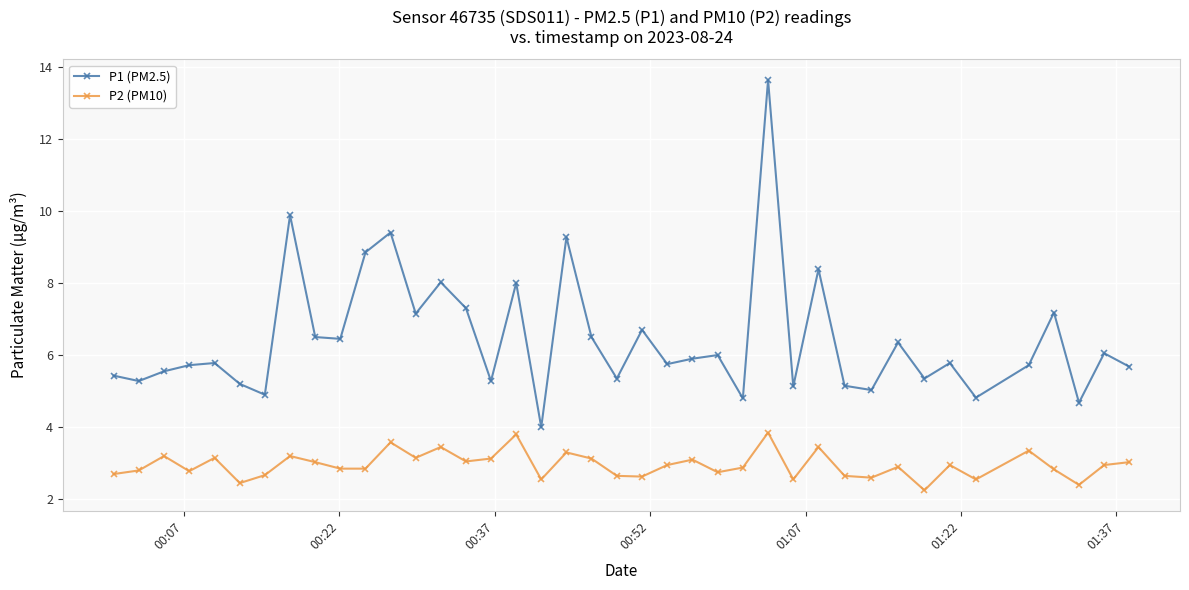

Does the chart have visible grid lines?

Yes